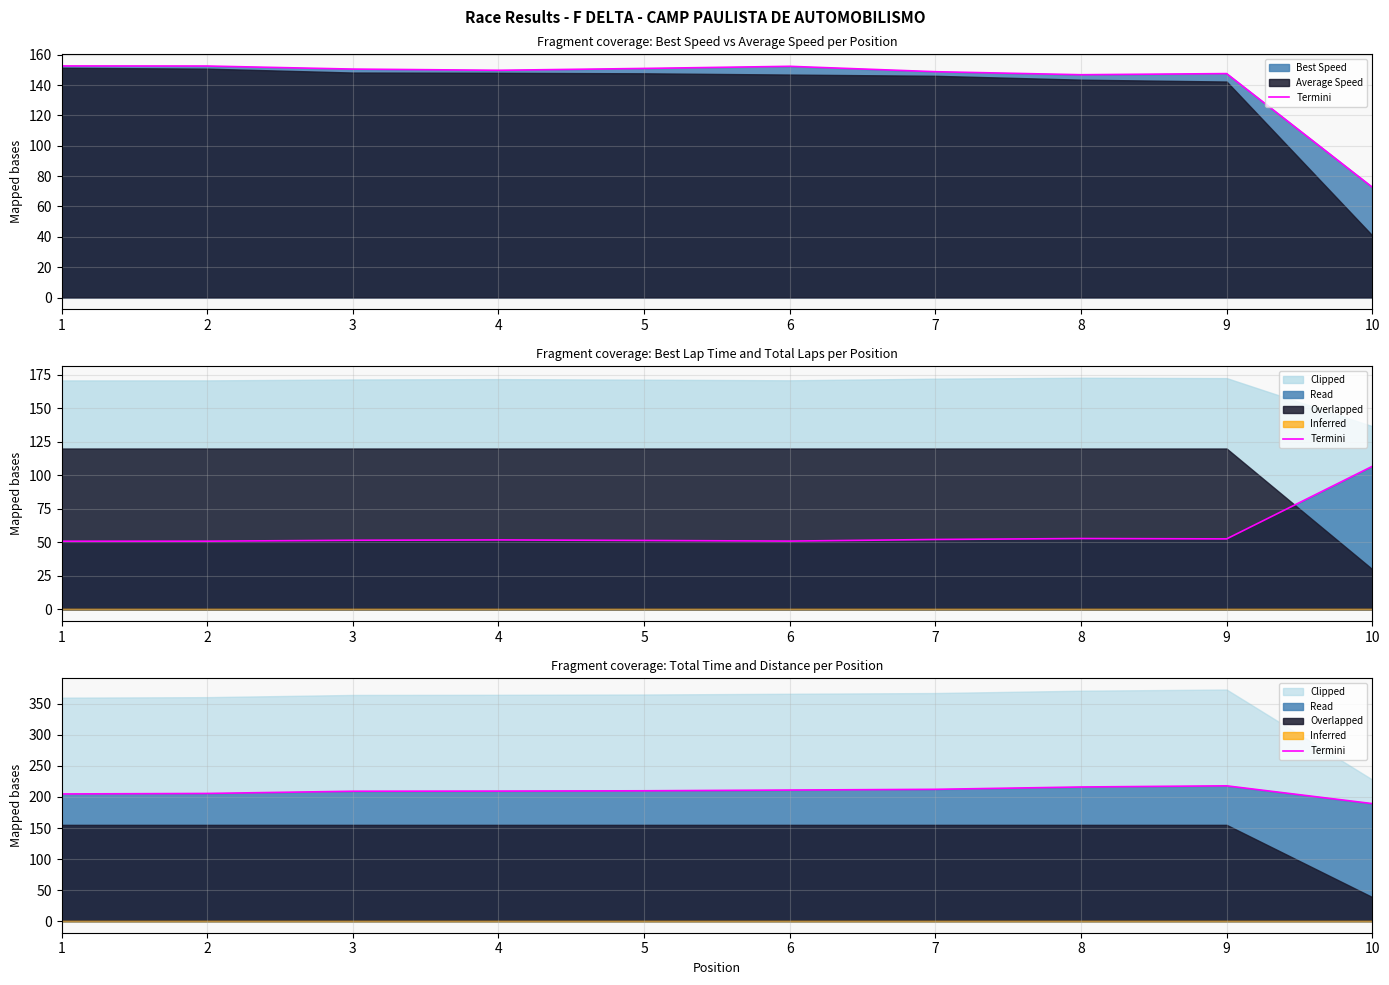

What is the ratio of the value at 8 to the value at 5?

1.0